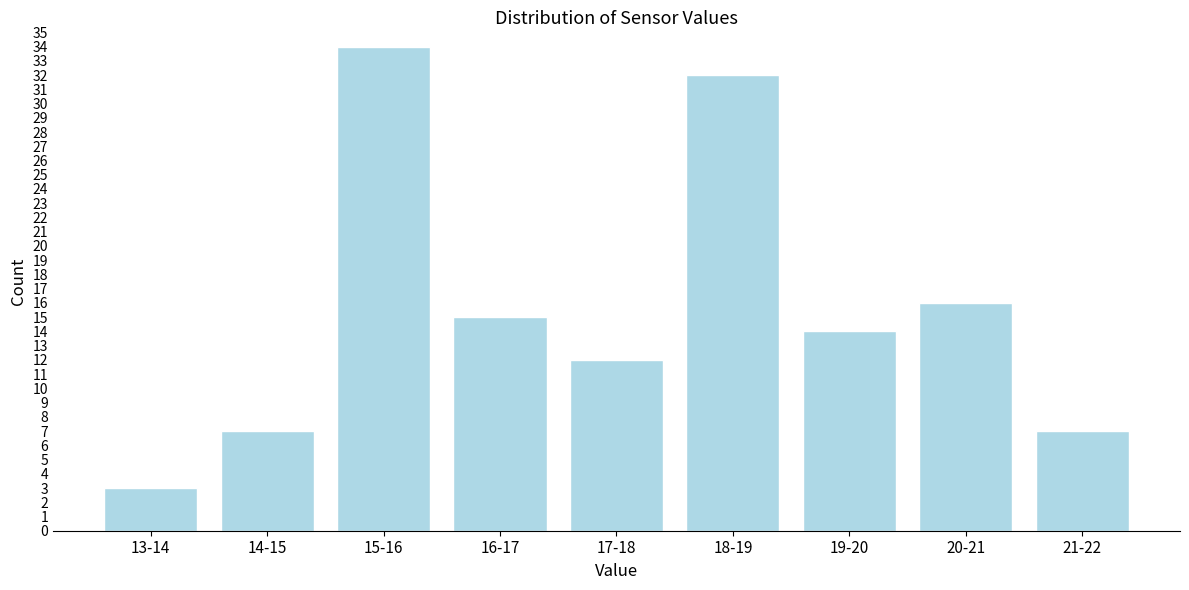

Reading right to left, transcribe all the data shown in this chart.

21-22=7	20-21=16	19-20=14	18-19=32	17-18=12	16-17=15	15-16=34	14-15=7	13-14=3